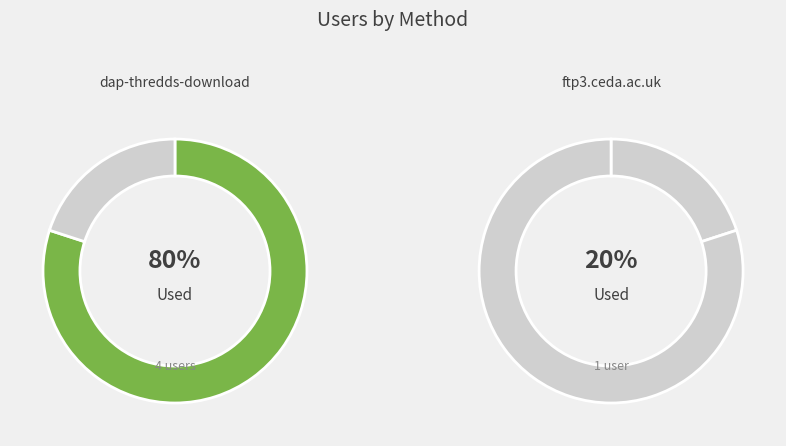

To the nearest percent, what percentage of the pie is dap-thredds-download?

80%